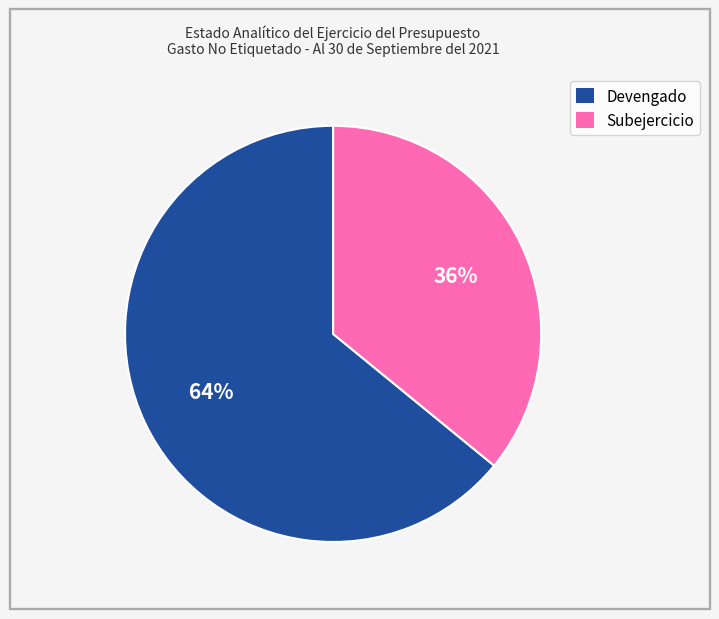

True or false: Subejercicio accounts for 36% of the total.

True